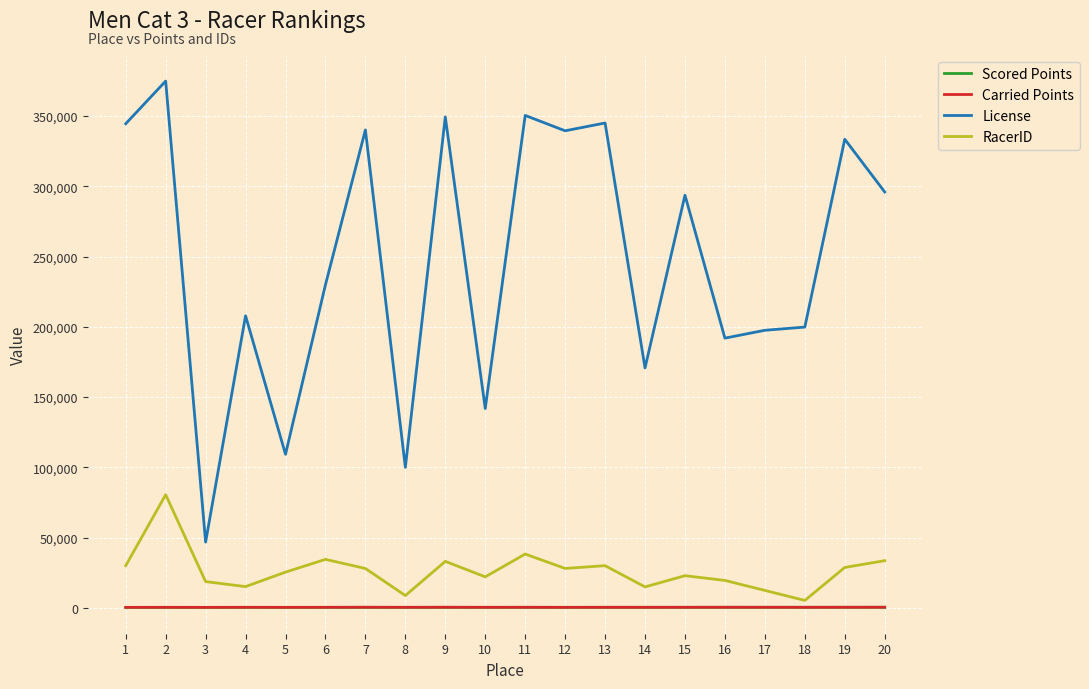

What is the difference between the second highest and minimum values in the Scored Points series?

72.4